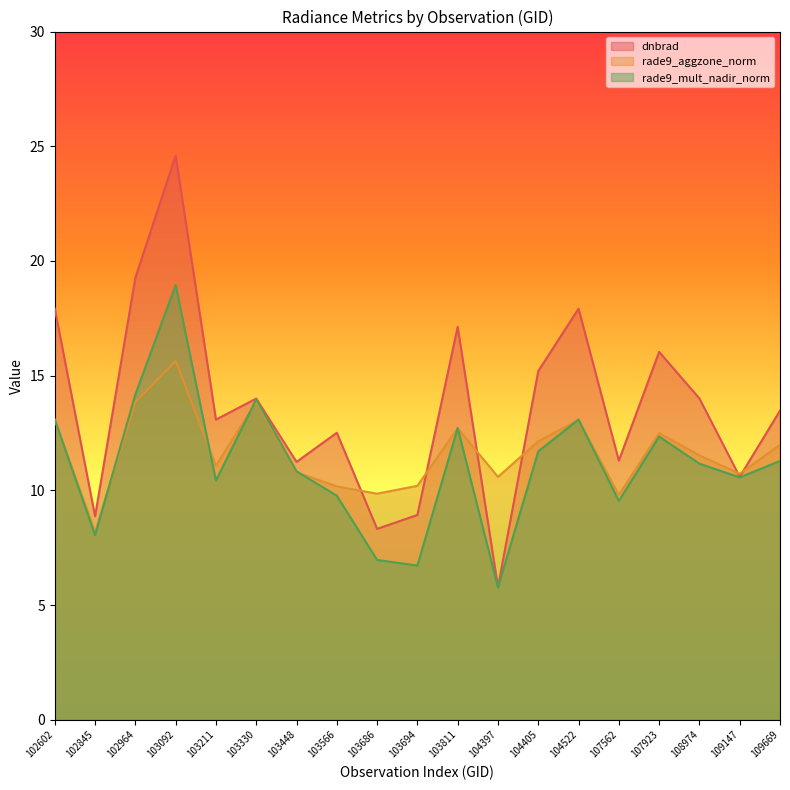

Which series changed the most between 102964 and 103330?

dnbrad